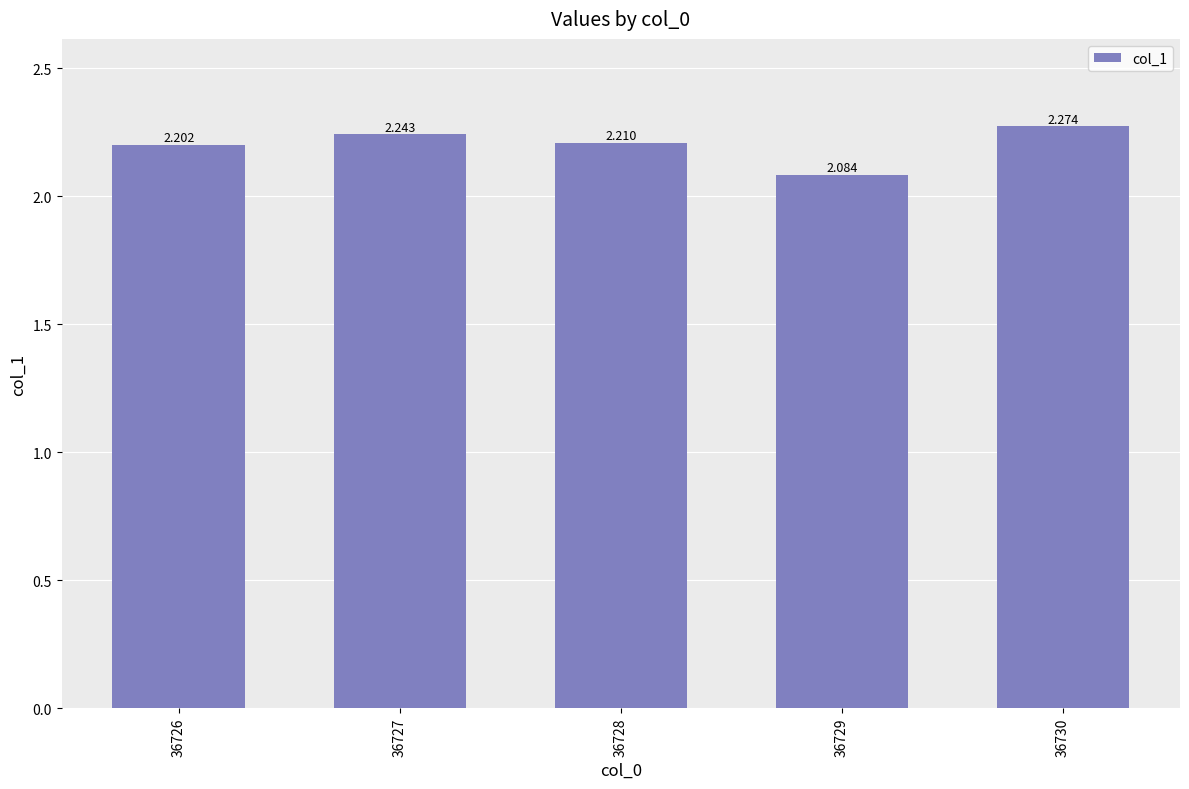

Reading right to left, what are all the values shown in this chart?

36730=2.3	36729=2.1	36728=2.2	36727=2.2	36726=2.2